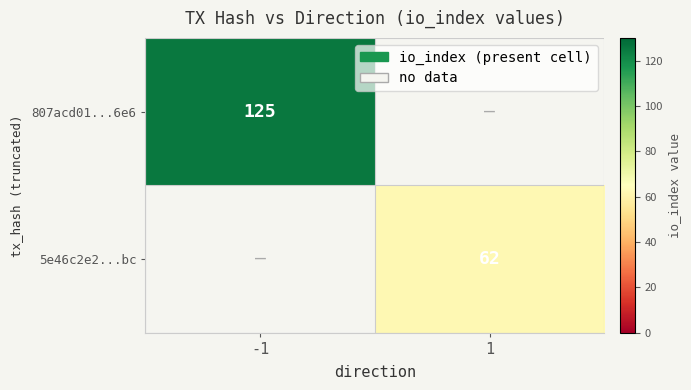

Is the value of 807acd01...6e6 at -1 greater than the value of 5e46c2e2...bc at 1?

Yes